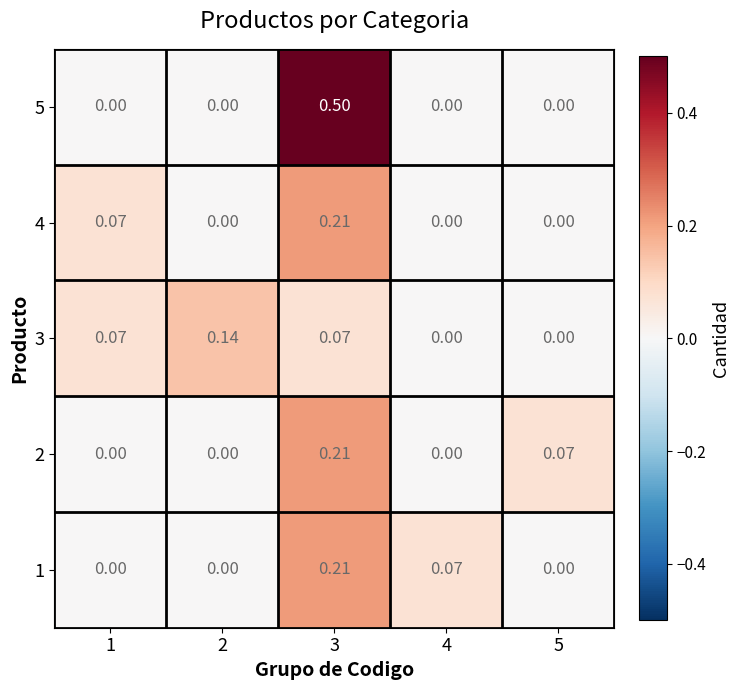

Count the number of categories in the chart.

5